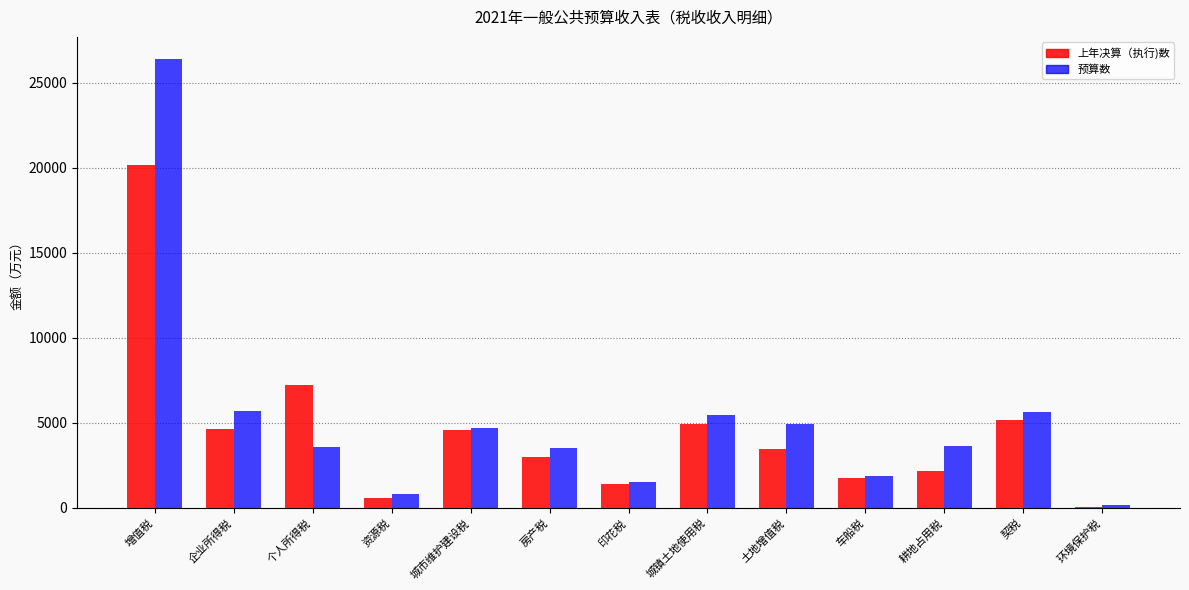

What value does the 预算数 series have at 个人所得税?

3552.0